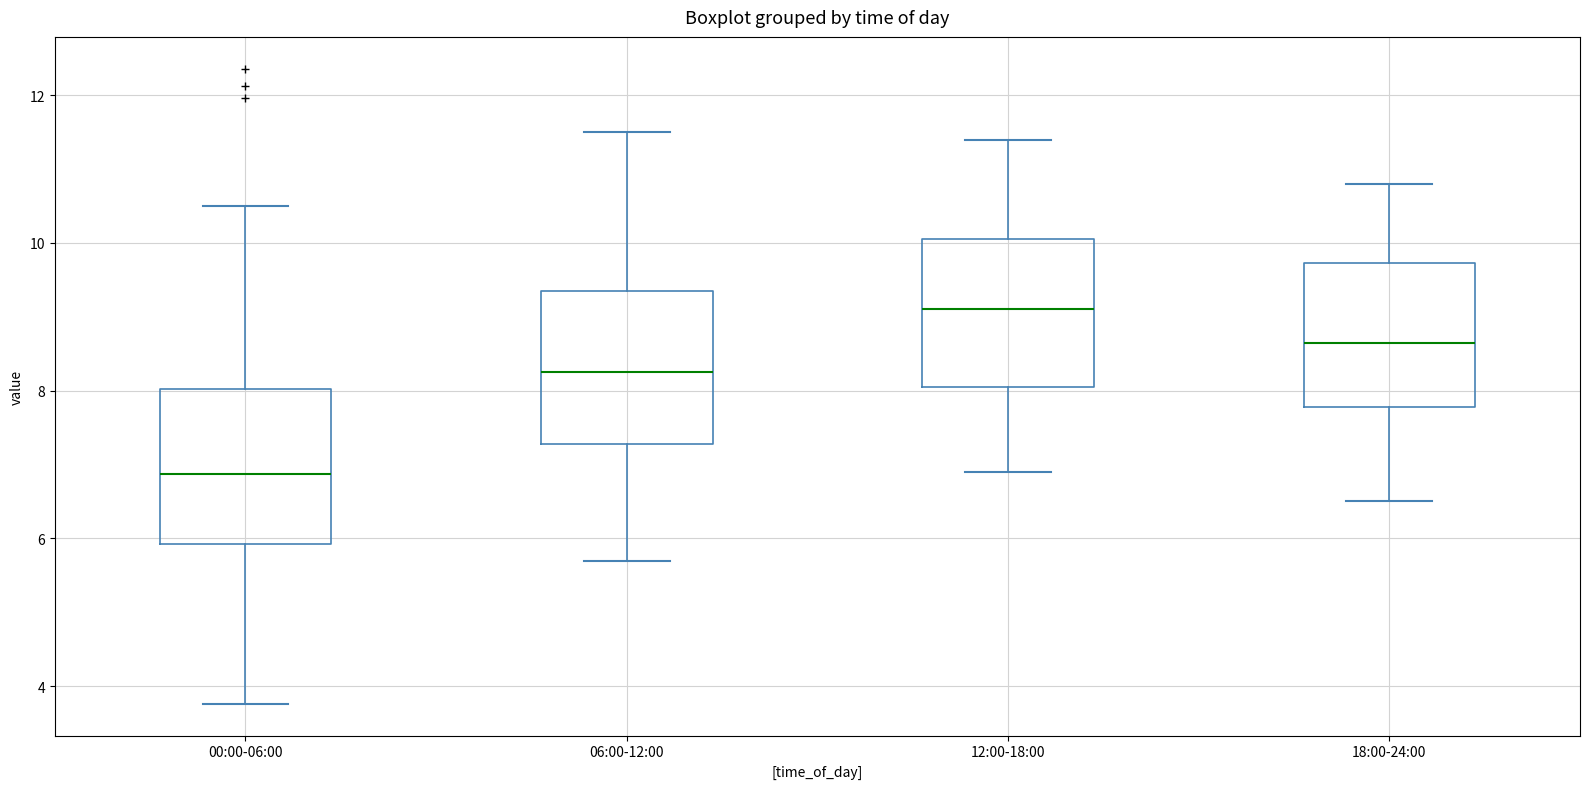

Where does the lower whisker of the box for 06:00-12:00 end on the y-axis? The values are not printed on the chart, so give them approximately, as read against the axis.

5.8